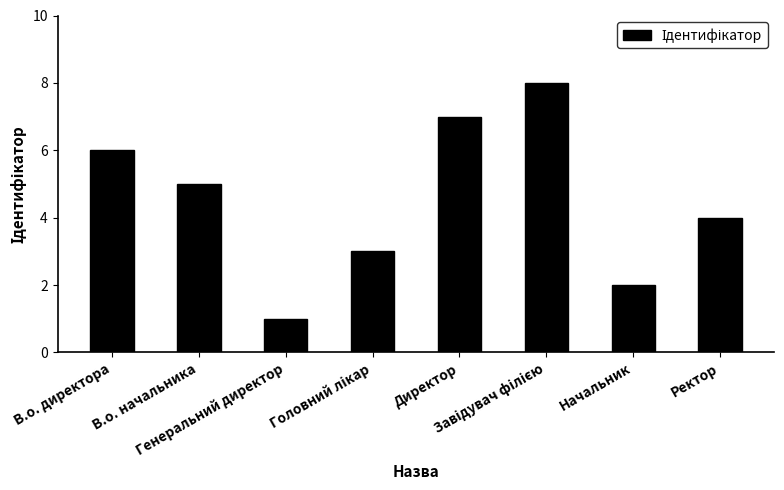

What is the sum of all values?

36